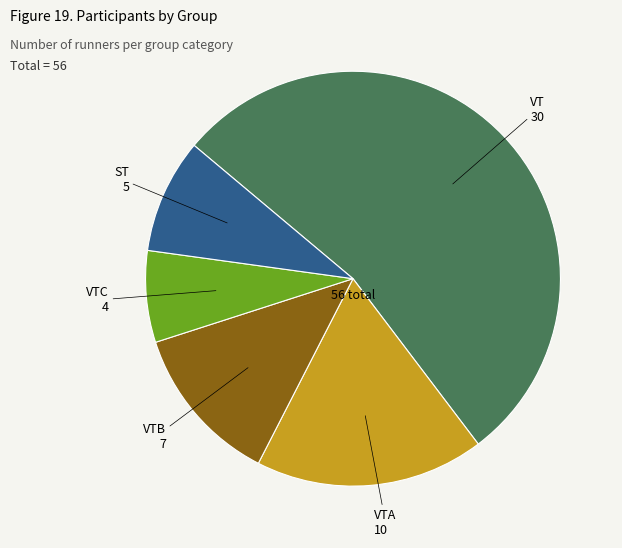

Does any single category account for the majority?

Yes